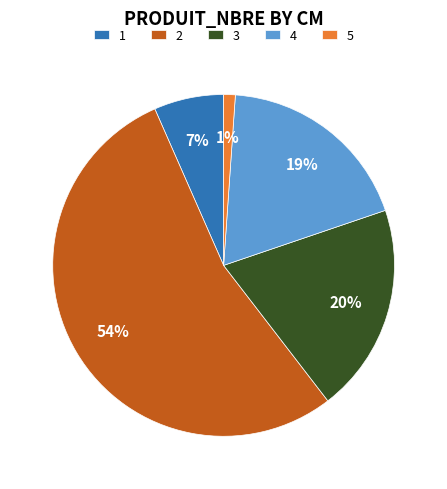

Is the sum of 1 and 4 greater than half?

No